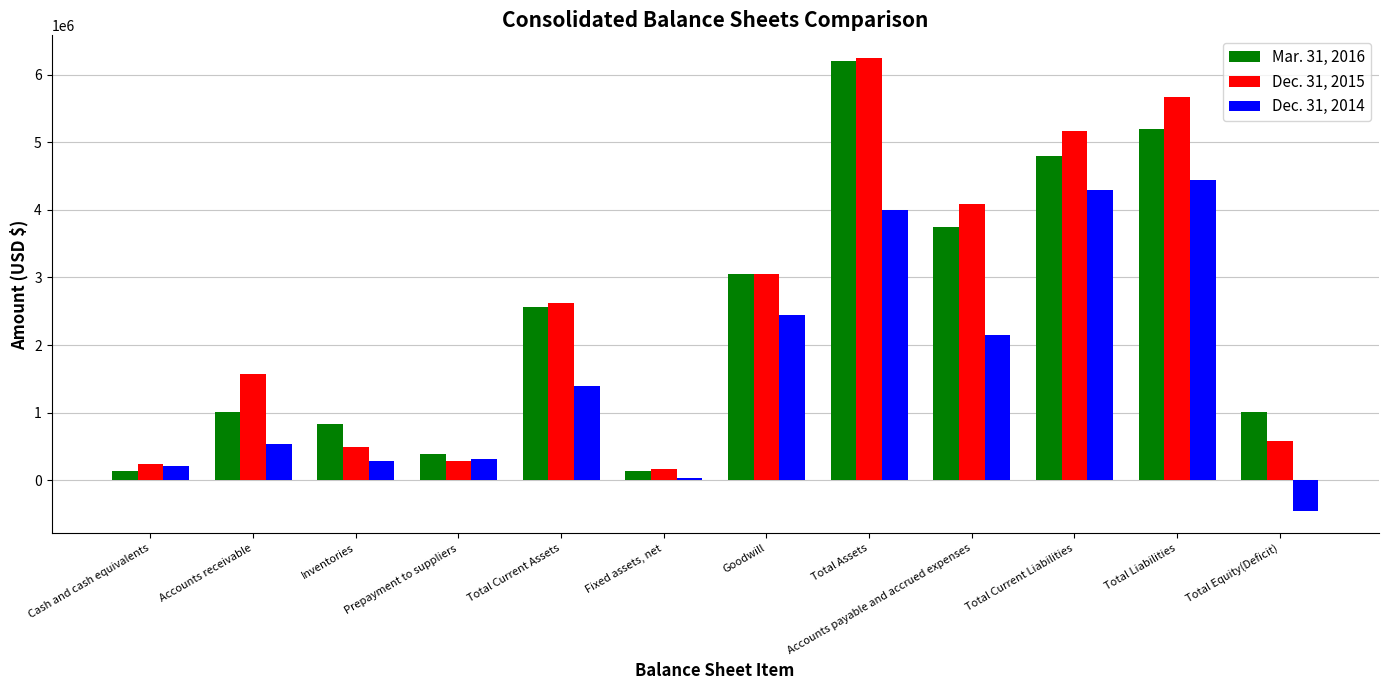

What is the minimum value for Dec. 31, 2015?

163001